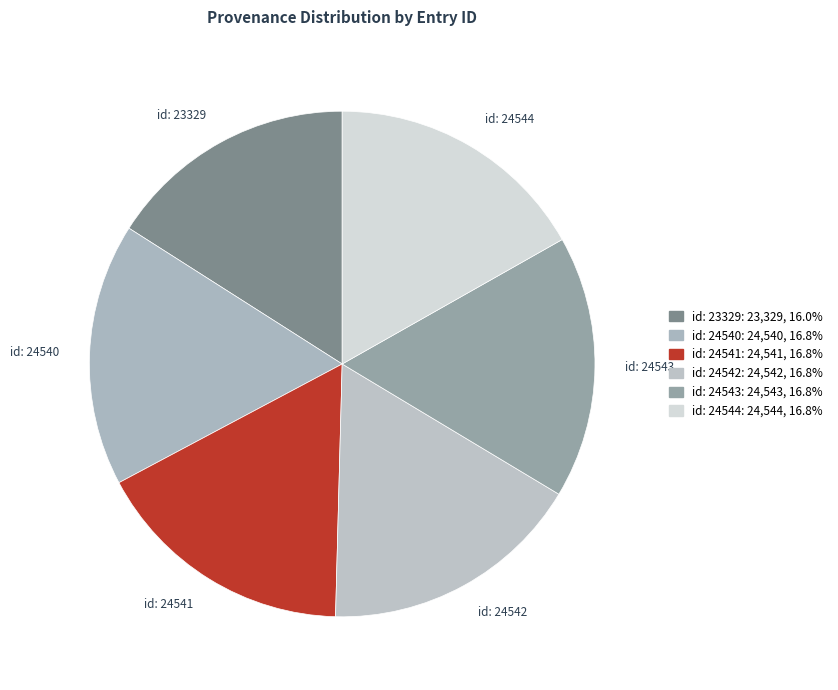

How many slices are in this pie chart?

6